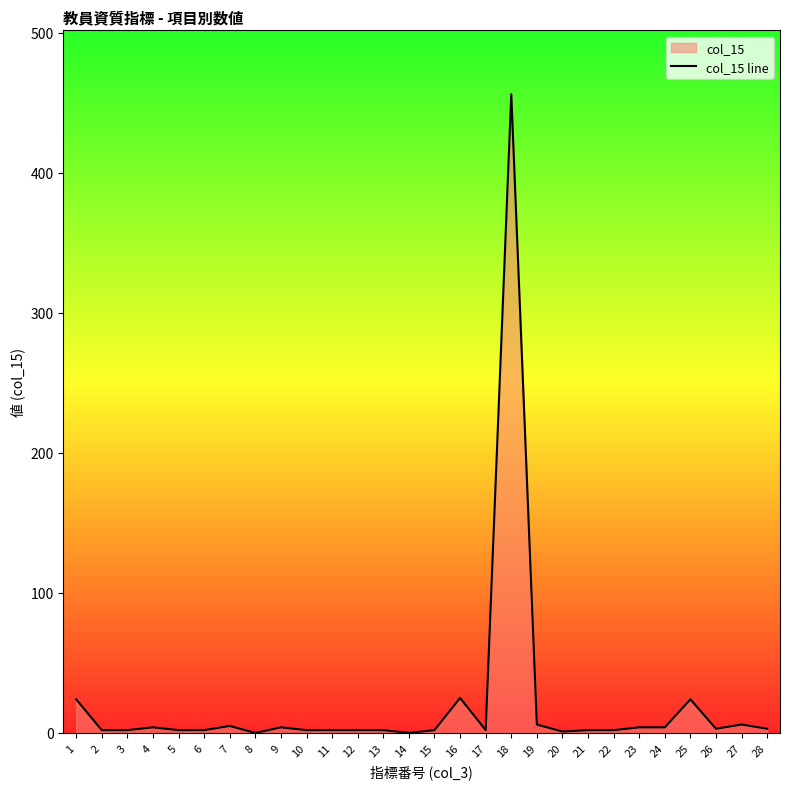

Reading left to right, what are all the values shown in this chart?

24	2	2	4	2	2	5	0	4	2	2	2	2	0	2	25	2	456	6	1	2	2	4	4	24	3	6	3